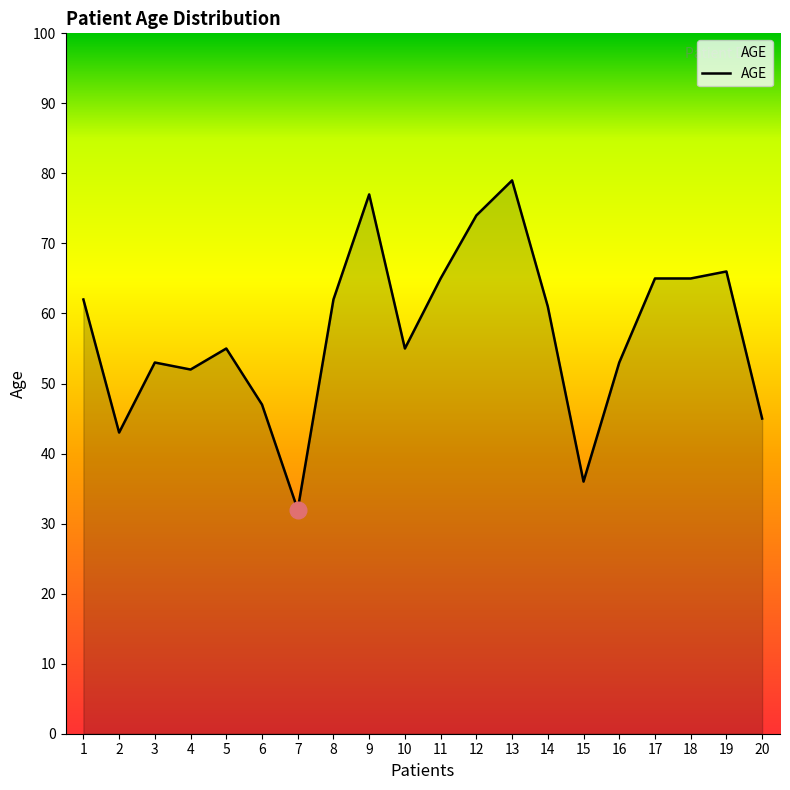

True or false: the data shows 65 at 18.

True